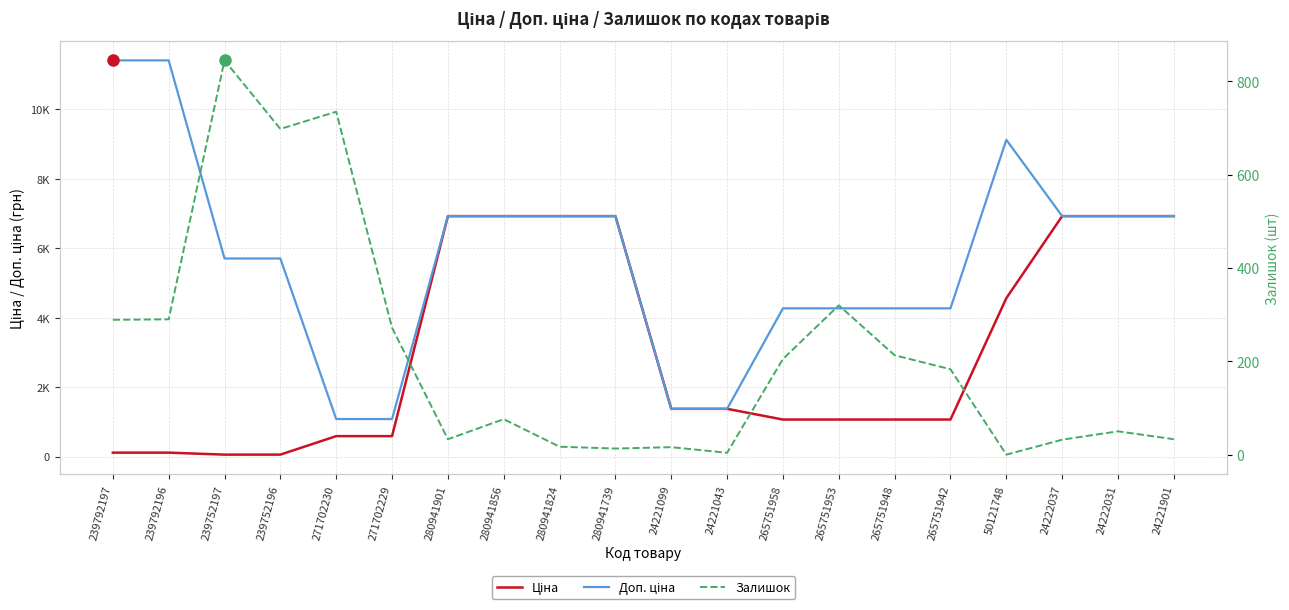

What is the value of the Залишок point at the 3rd from the left?

845.0